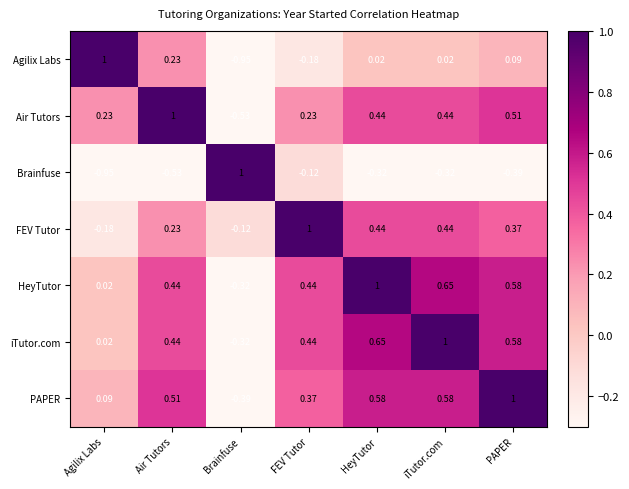

Which category has the lowest value in the HeyTutor series?

Brainfuse